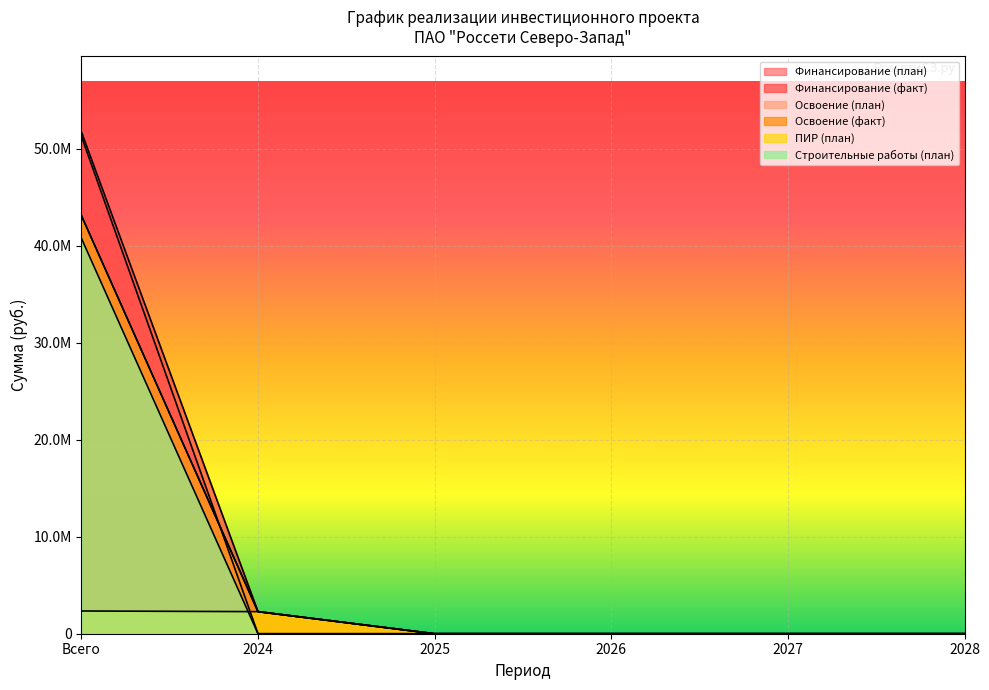

The value of Освоение (факт) at 2027 is -25646217. True or false?

False